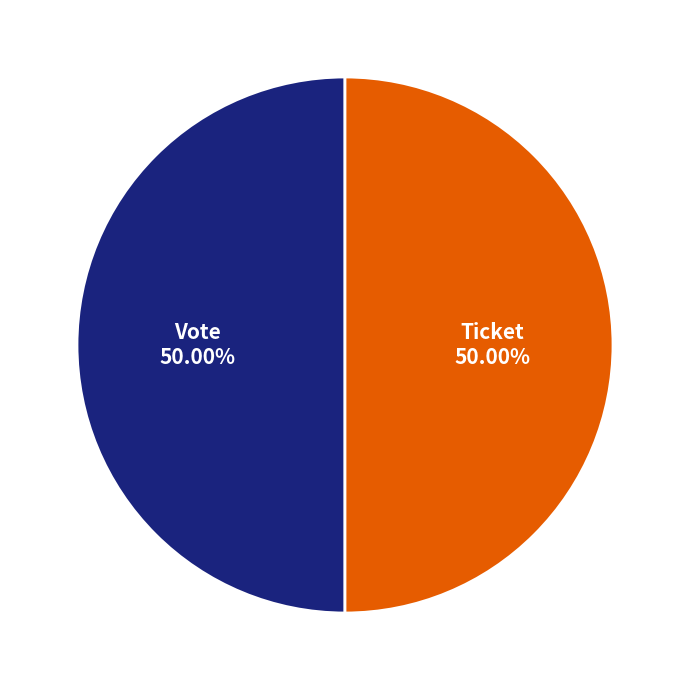

What is the ratio of the value at Vote to the value at Ticket?

1.0